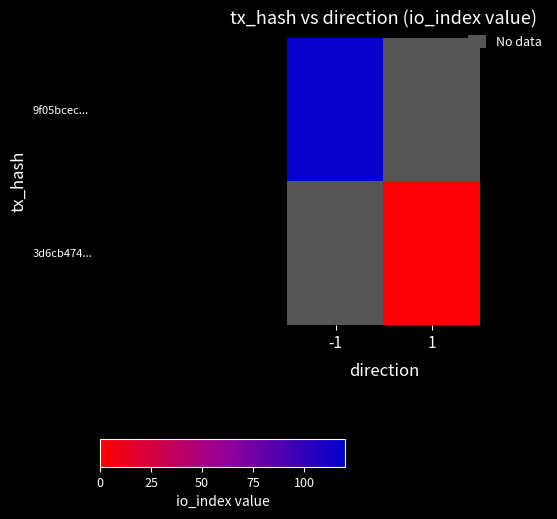

Which category has the highest value across all series?

-1